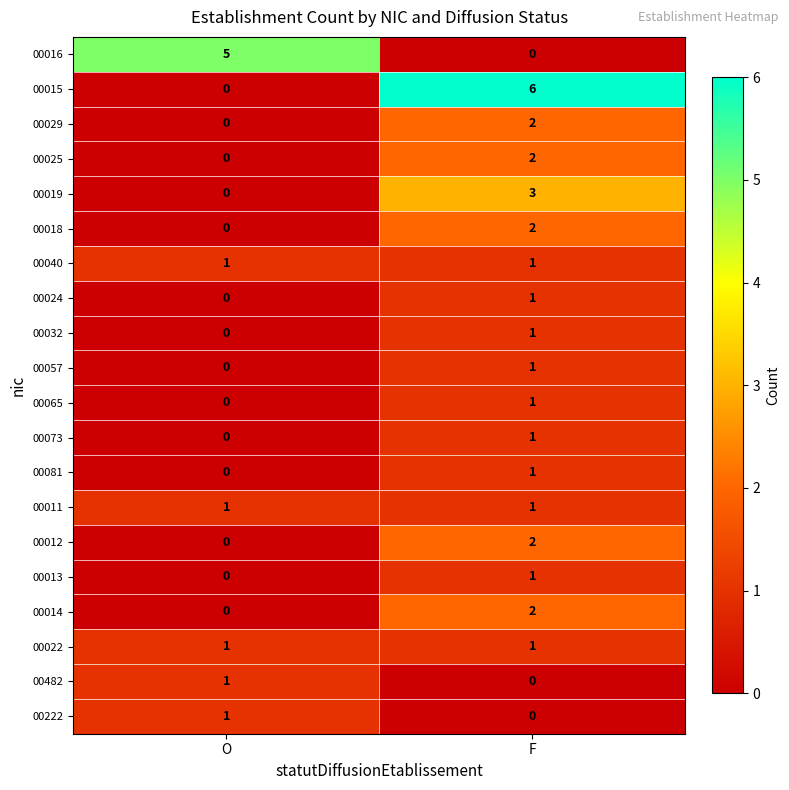

At which label is 00222 closest to 0?

F